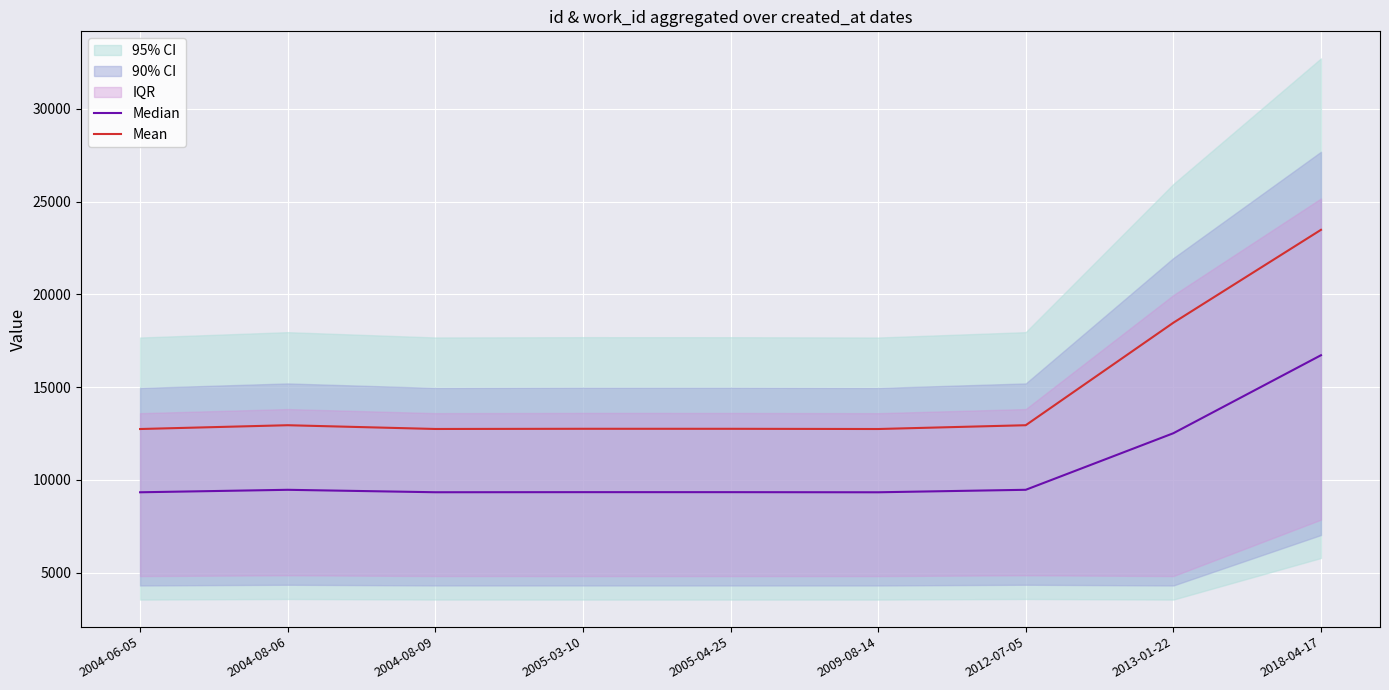

What is the difference between the second highest and second lowest values in the Median series?

3182.5